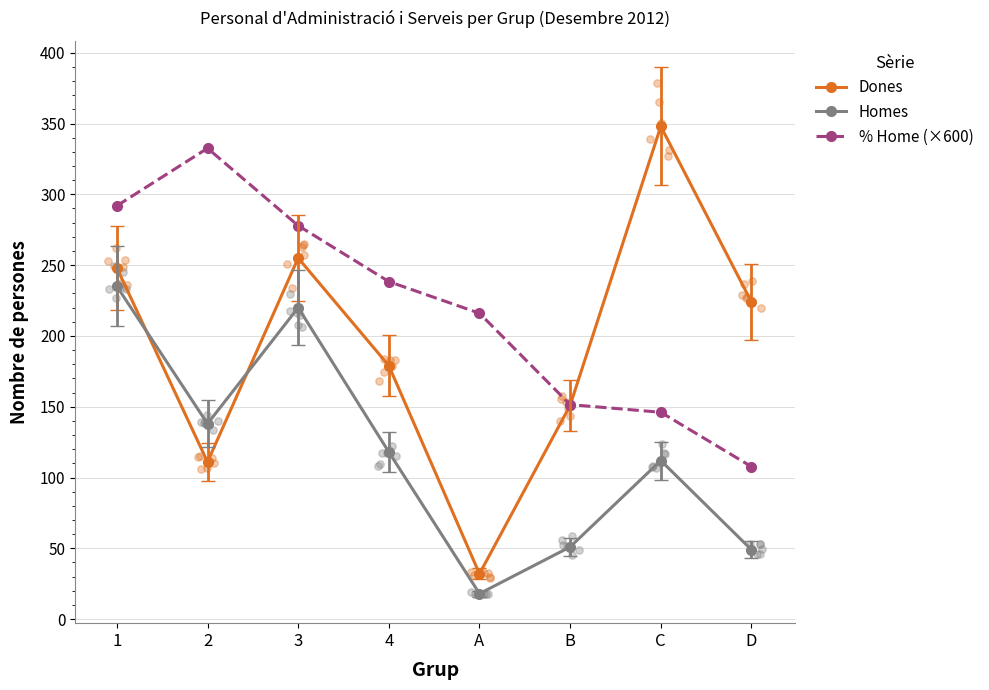

Which series has the largest total across all categories?

% Home (×600)